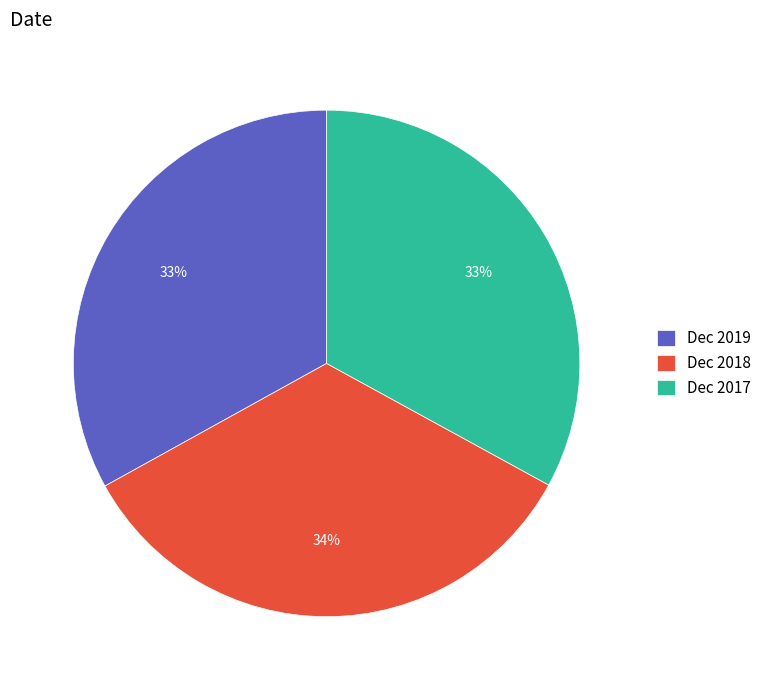

Combined, do Dec 2019 and Dec 2017 account for over 50%?

Yes